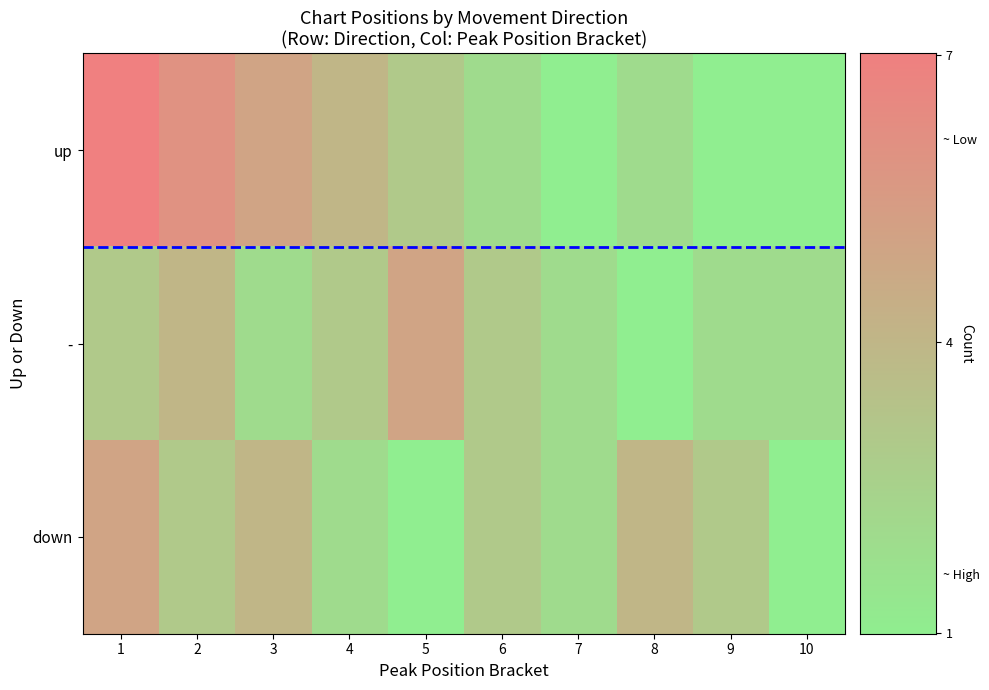

At which category does the chart reach its peak across all series?

1